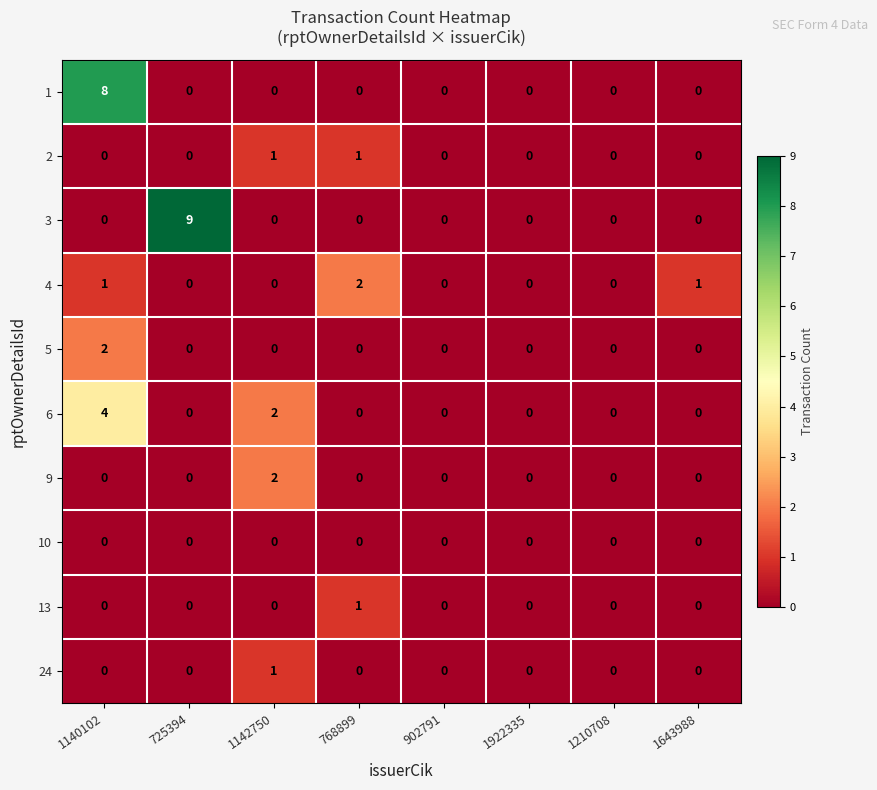

Which series has the largest range (max minus min)?

3